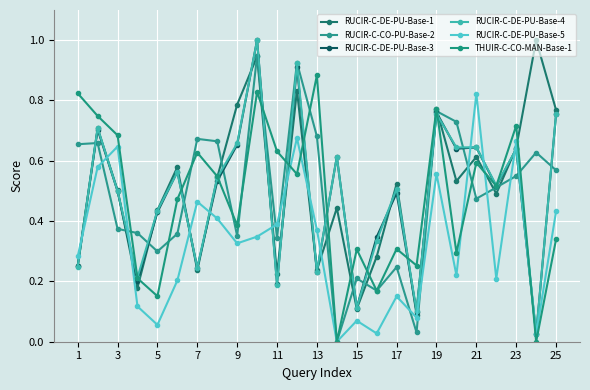

What is the value of the RUCIR-C-CO-PU-Base-2 point at the 1st from the left?

0.7